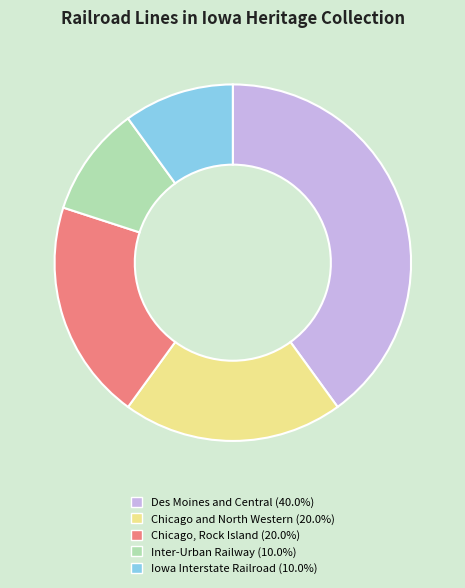

Approximately how many times larger is the value at Inter-Urban Railway (10.0%) compared to Des Moines and Central (40.0%)?

0.3